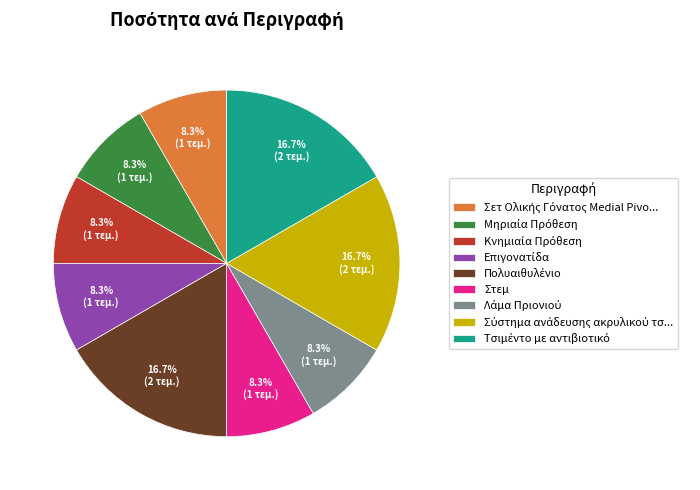

To the nearest percent, what is the difference between the largest and smallest slice percentages?

8%